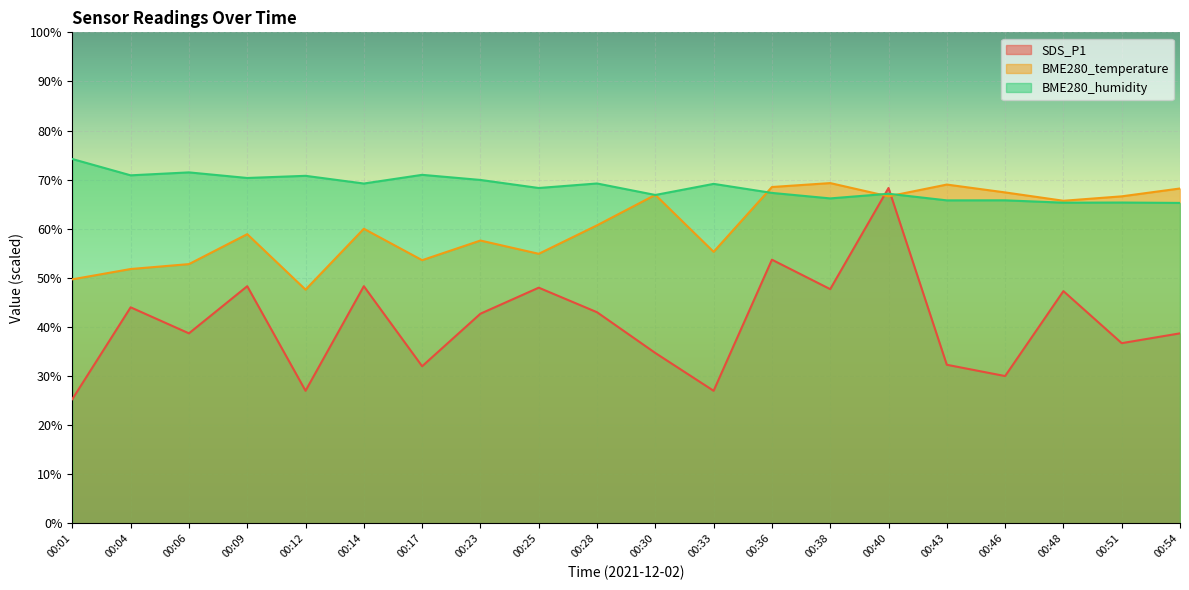

What is the maximum value shown in the chart?

74.2